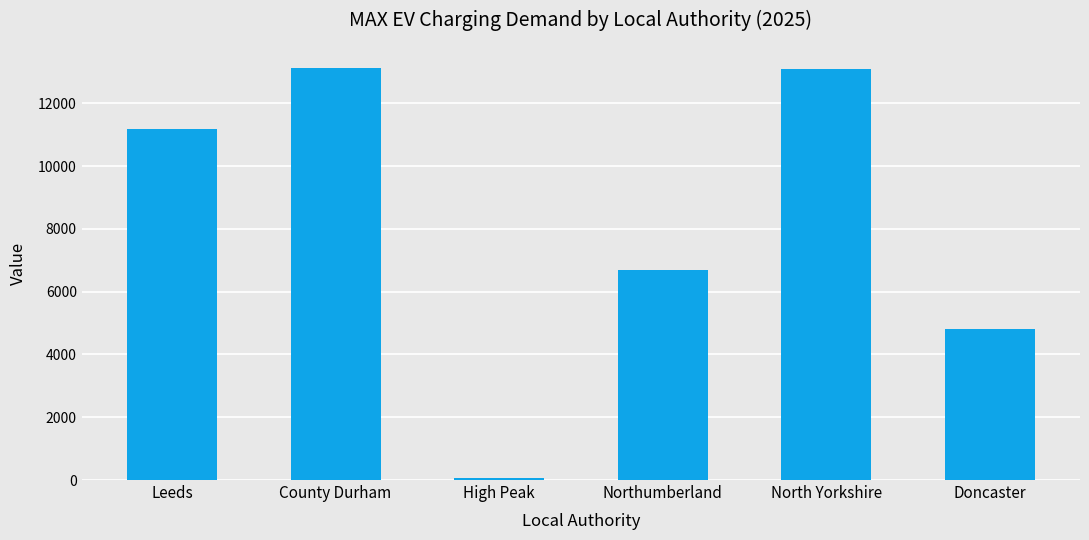

What is the label of the 4th bar from the right?

High Peak